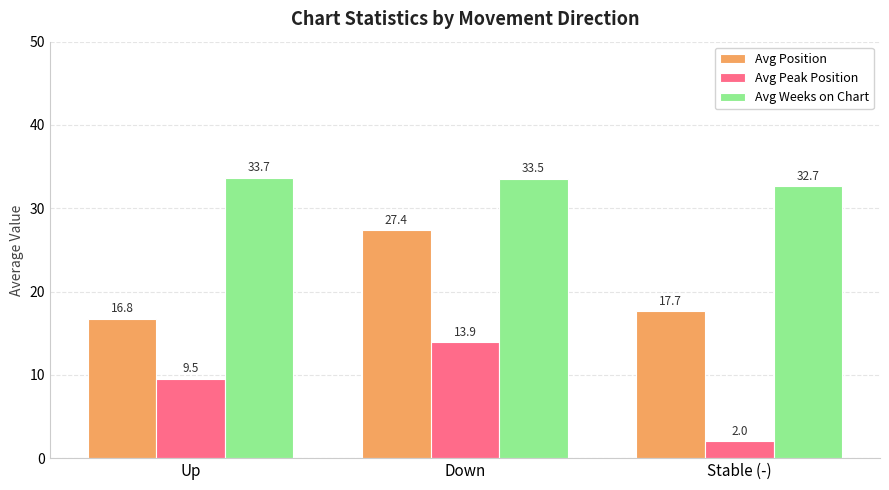

What is the difference between the maximum and minimum values in the Avg Weeks on Chart series?

1.0